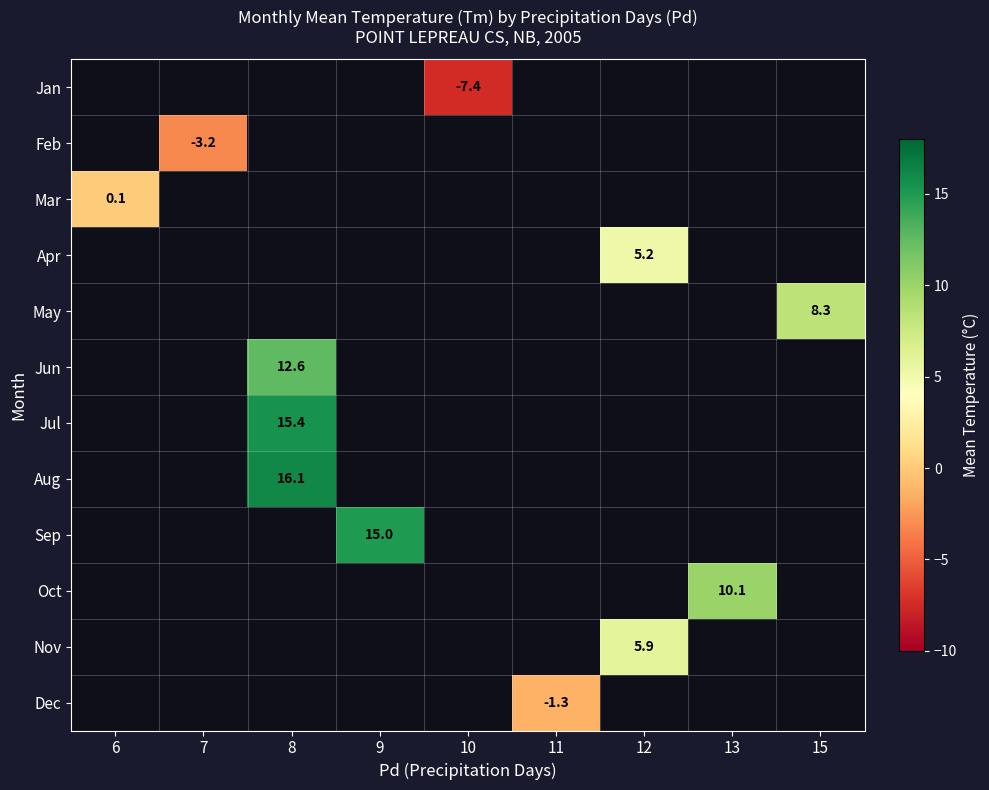

At which label is Mar closest to 0?

6